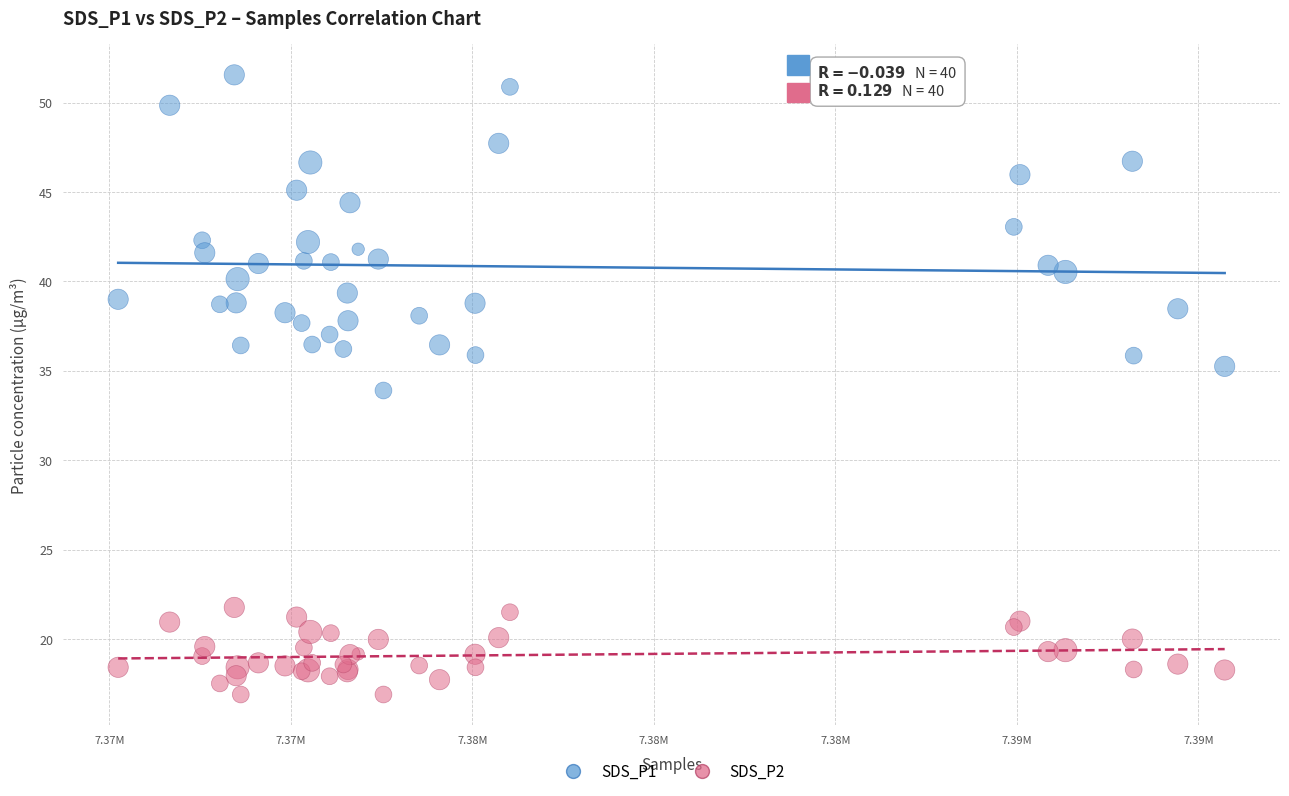

Which series reaches the minimum Y coordinate?

SDS_P2